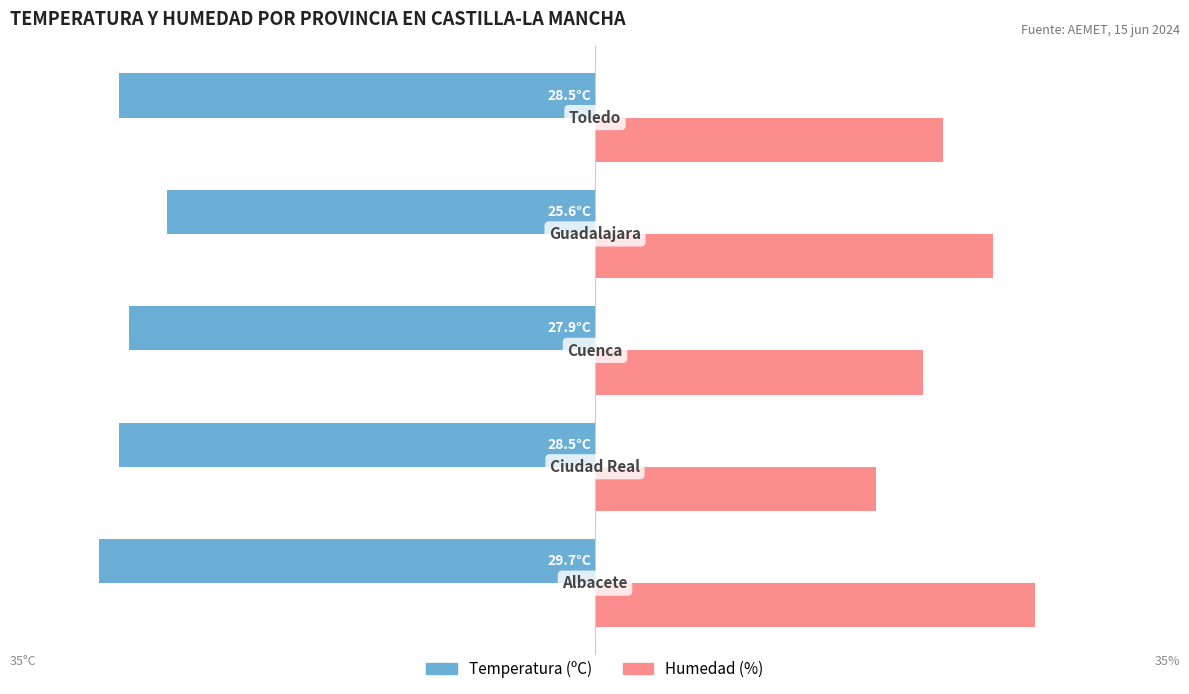

List the series in order of their peak value, highest first.

Humedad (%), Temperatura (ºC)